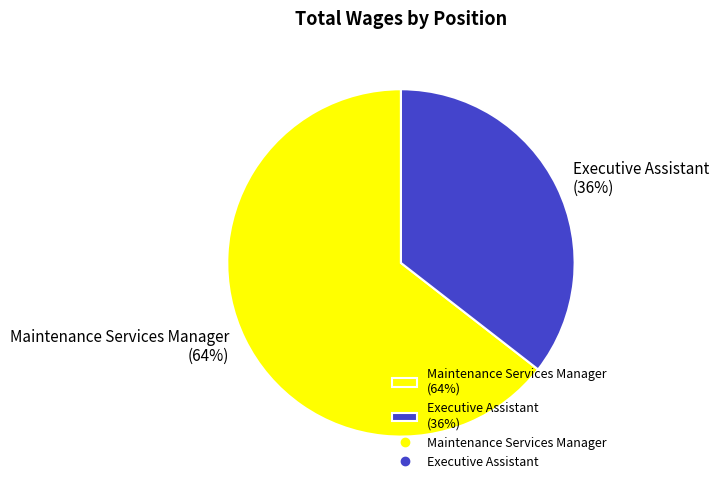

Rank the categories by value from highest to lowest.

Maintenance Services Manager, Executive Assistant